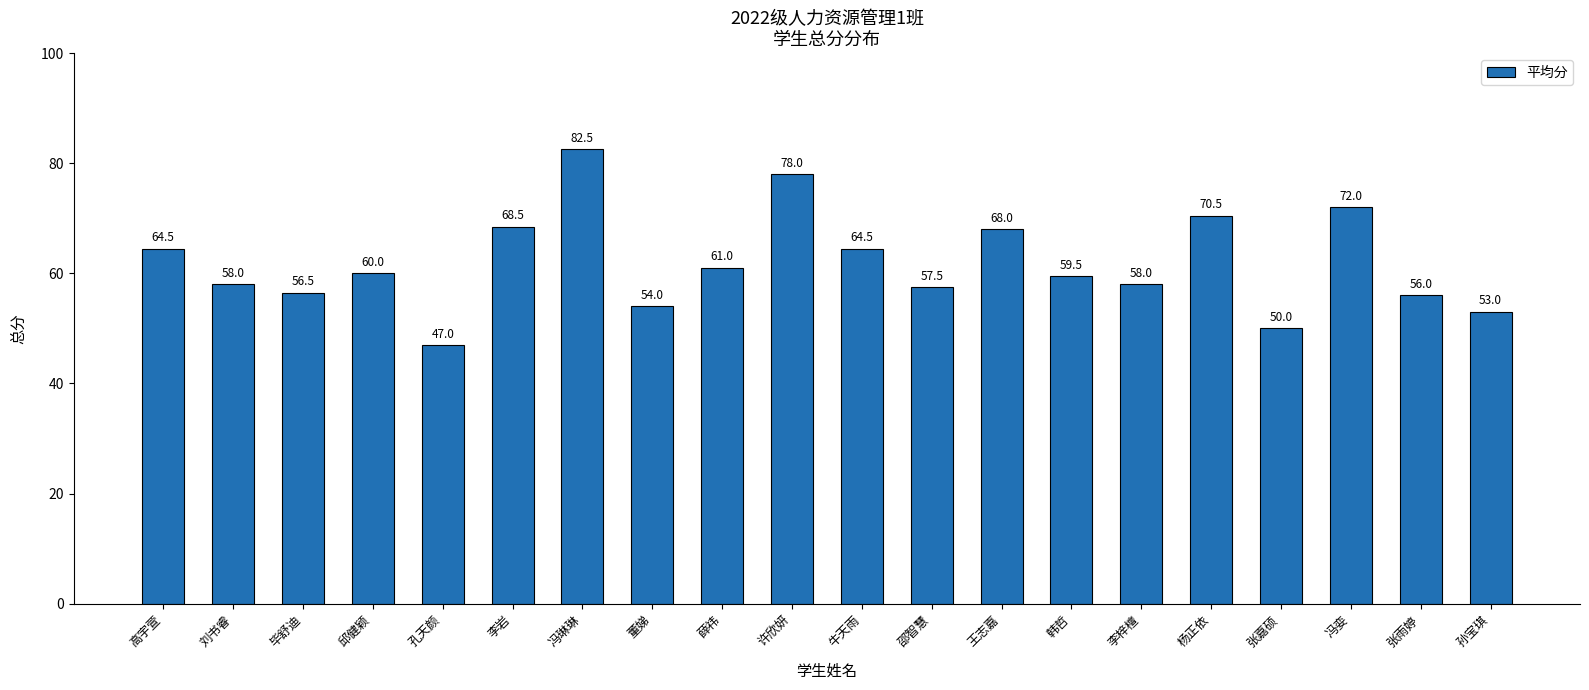

Is it true that the value at 张雨婷 is 99.4?

False